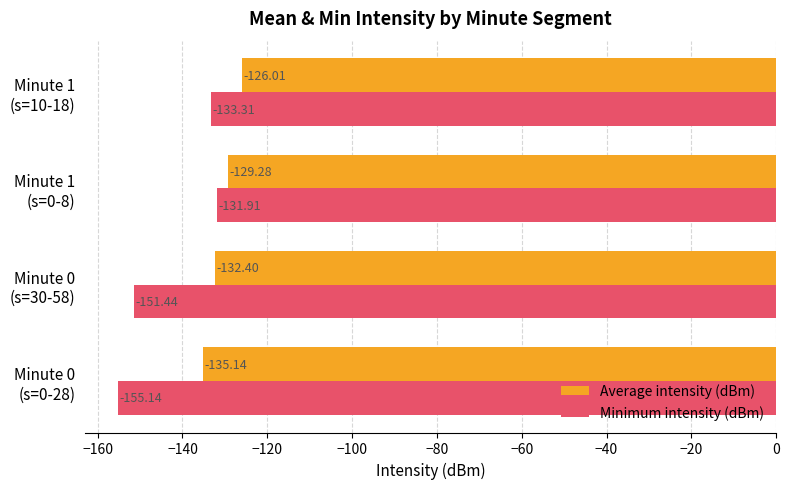

Which series has the widest spread of values?

Minimum intensity (dBm)